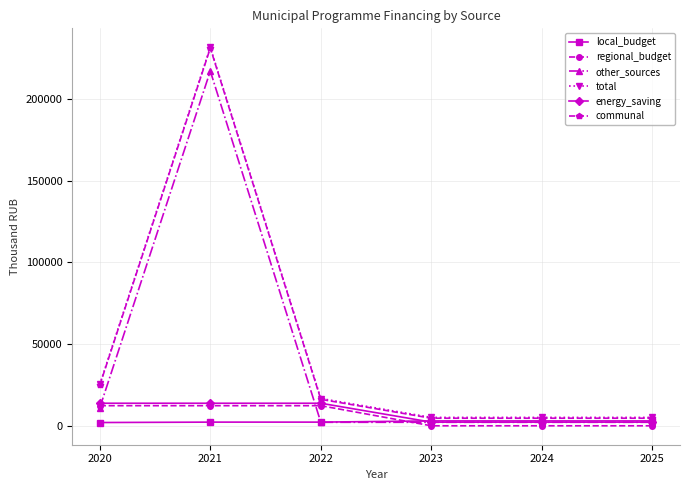

At which category is the sum across all series the highest?

2021